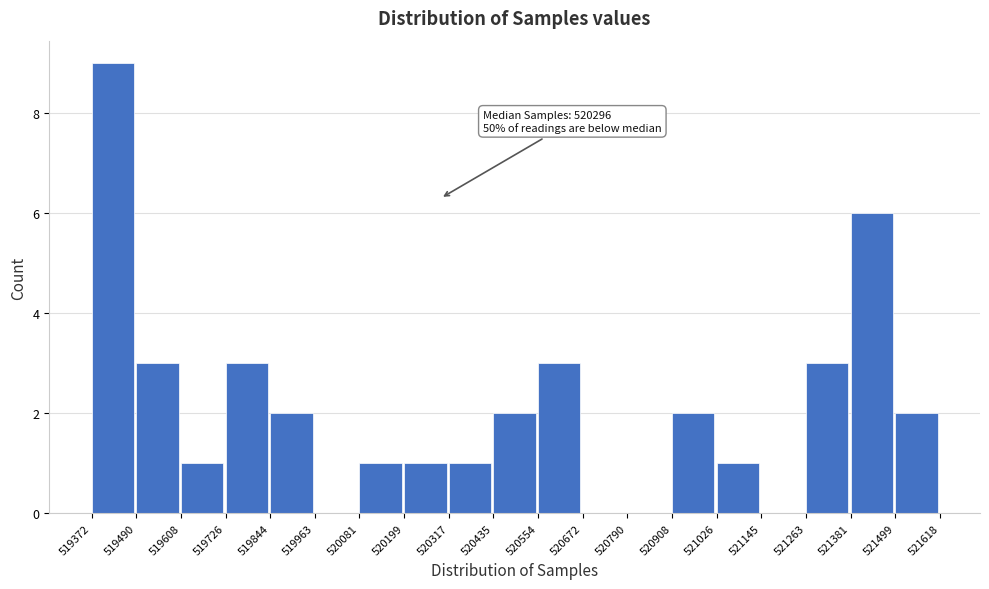

Over which range of the x-axis is the bar tallest?

519372 to 519490